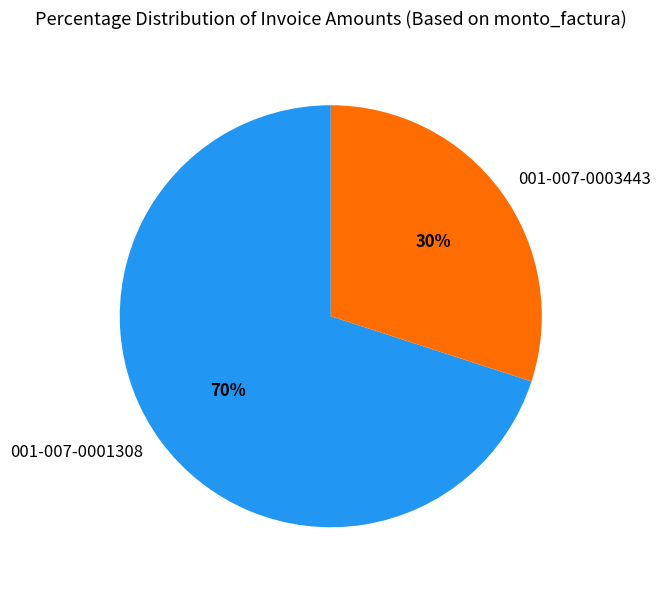

Approximately how many times larger is the value at 001-007-0001308 compared to 001-007-0003443?

2.3